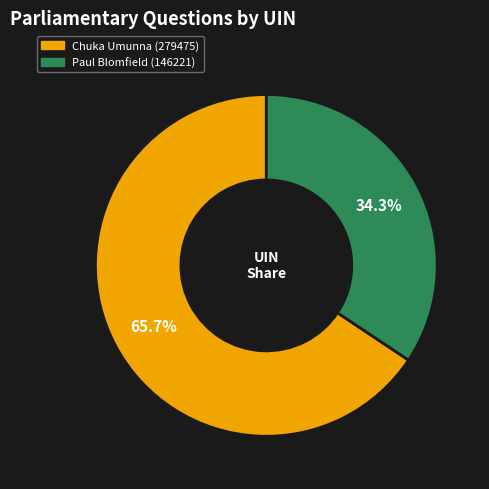

Rank the categories by value from lowest to highest.

Paul Blomfield (146221), Chuka Umunna (279475)